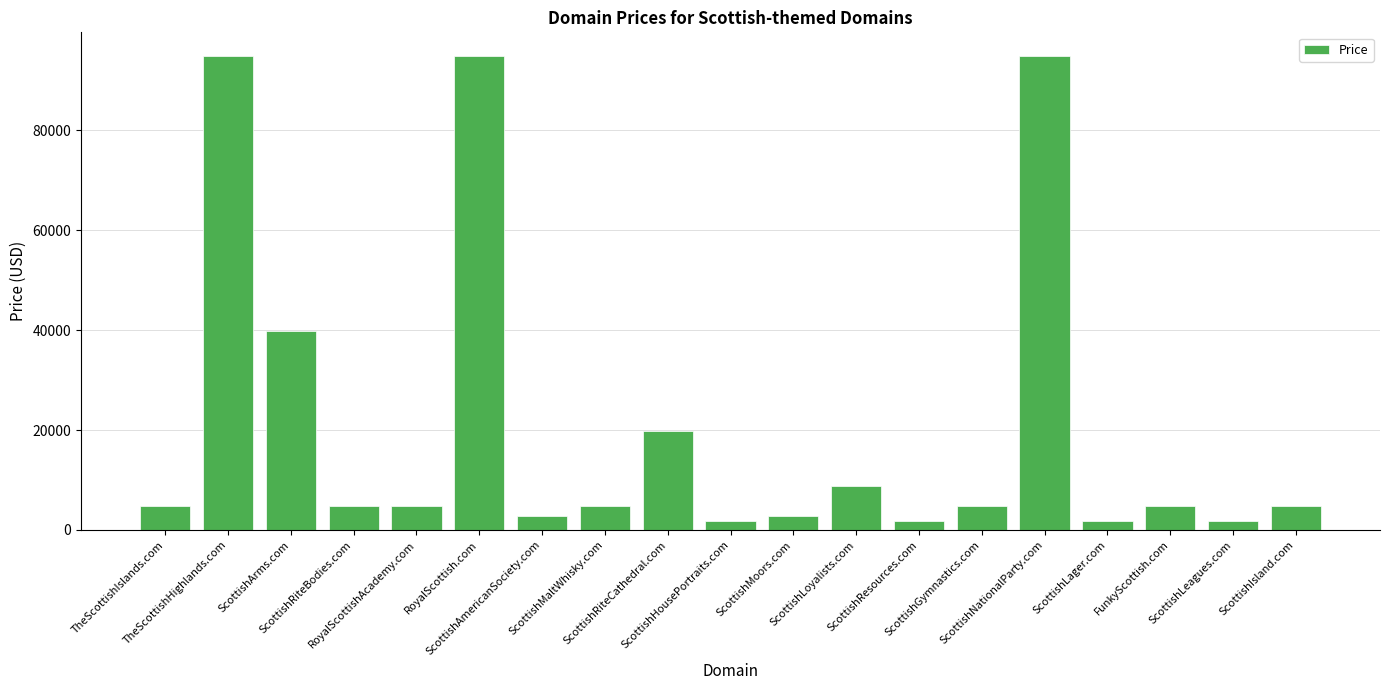

What position from the right is ScottishLager.com?

4